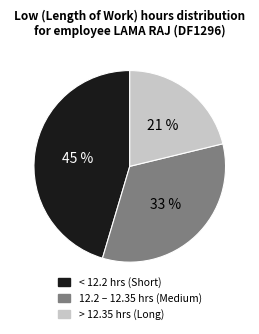

Which has a higher value, < 12.2 hrs (Short) or 12.2 – 12.35 hrs (Medium)?

< 12.2 hrs (Short)